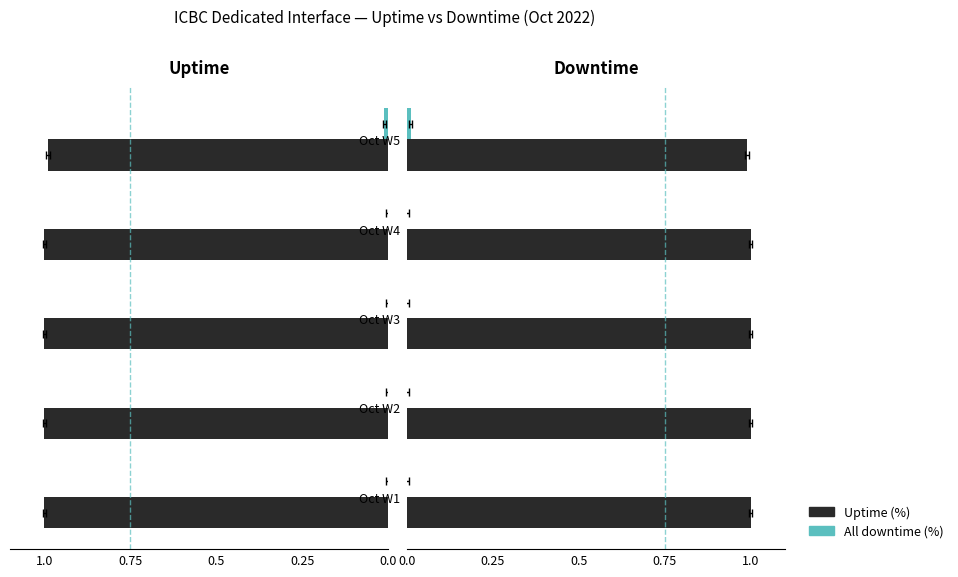

Rank the series by their average value, from highest to lowest.

Uptime (%), All downtime (%)